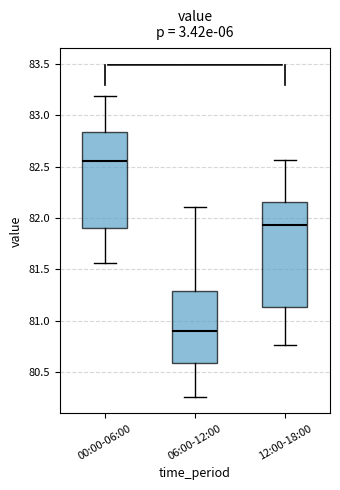

Where does the median line of the box for 00:00-06:00 sit on the y-axis? The values are not printed on the chart, so give them approximately, as read against the axis.

82.55